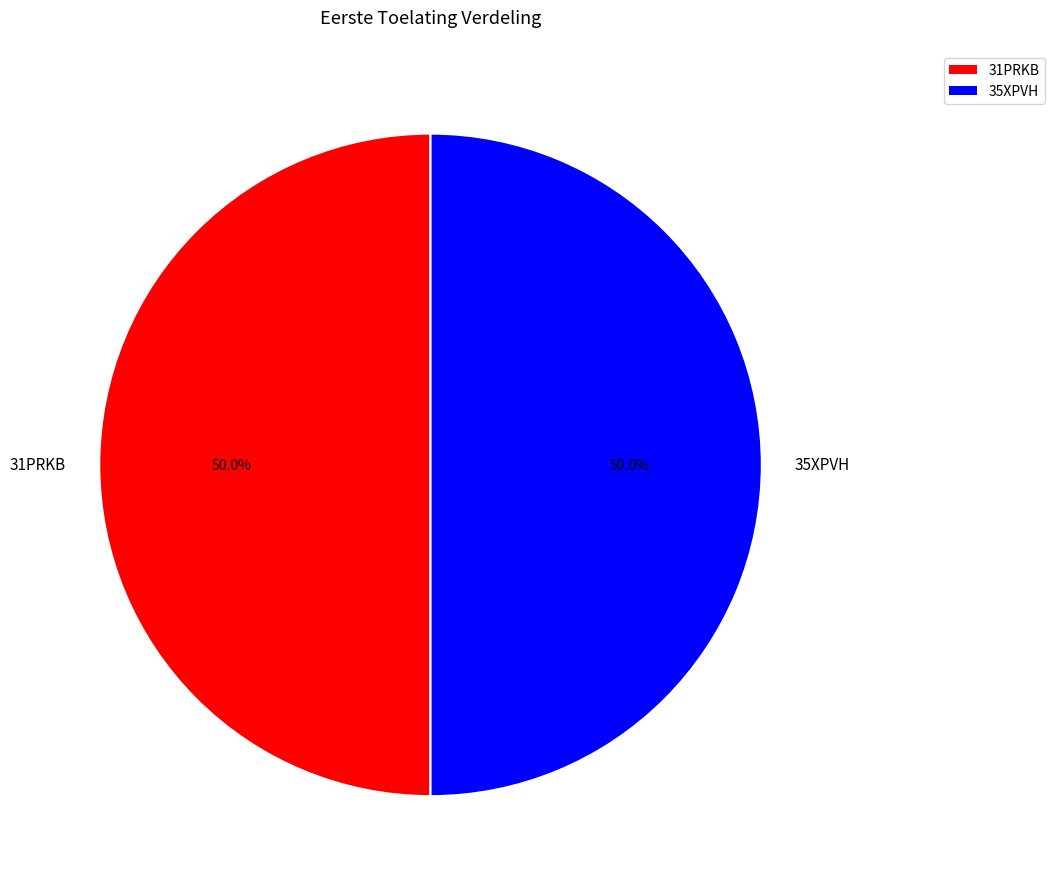

To the nearest percent, what percentage of the pie is 35XPVH?

50%